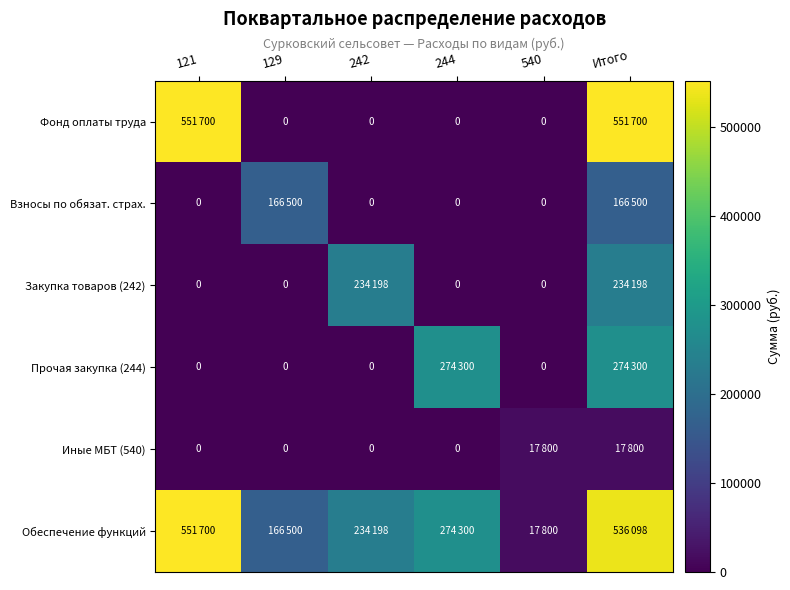

Rank the series by their maximum value, from highest to lowest.

Фонд оплаты труда, Обеспечение функций, Прочая закупка (244), Закупка товаров (242), Взносы по обязат. страх., Иные МБТ (540)